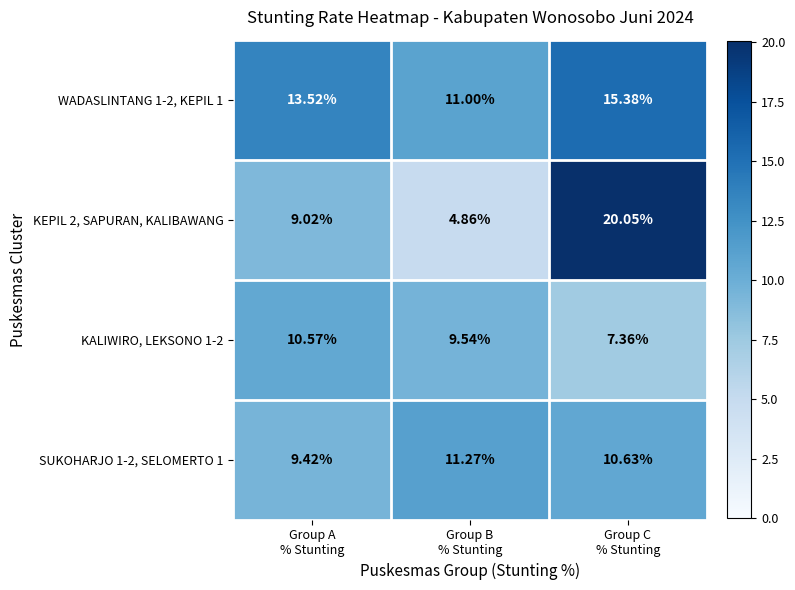

How many data points does each series have?

3